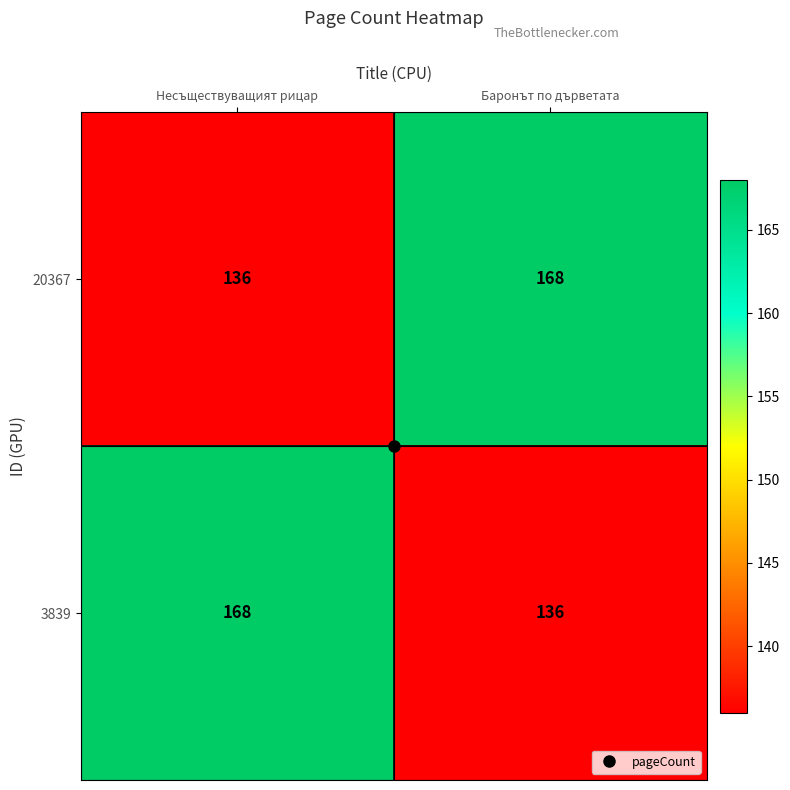

What is the difference between the maximum and minimum values in the 20367 series?

32